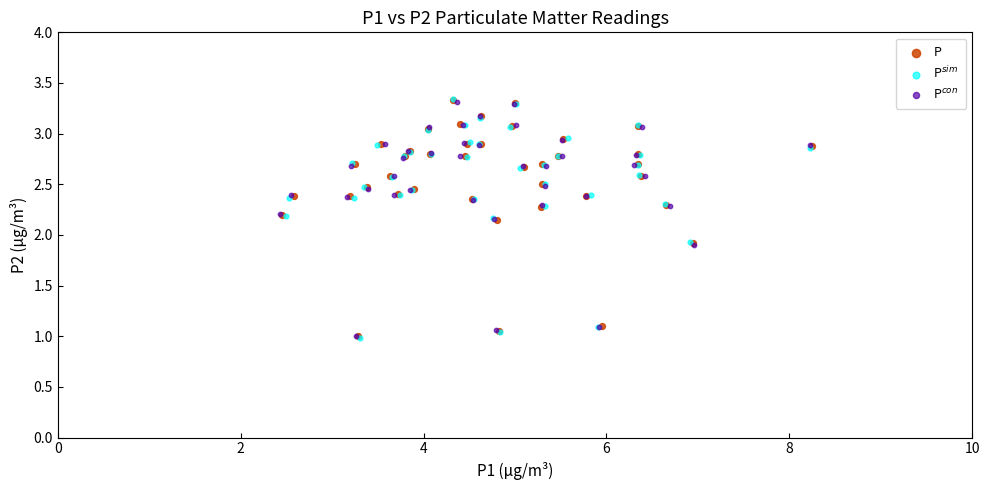

What are all the series names shown in the legend?

P, P$^{sim}$, P$^{con}$